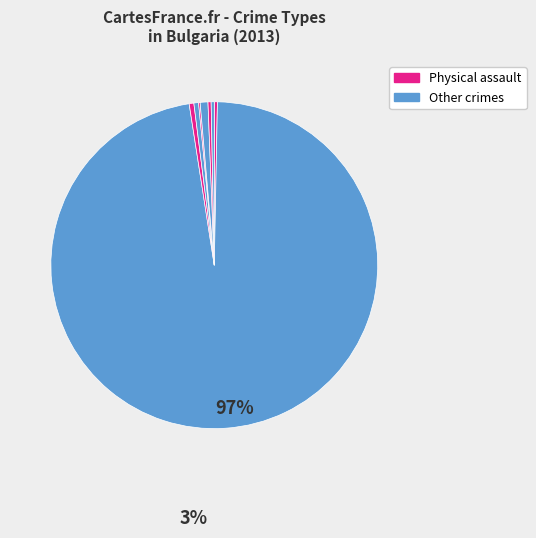

Count the number of slices in the pie.

8